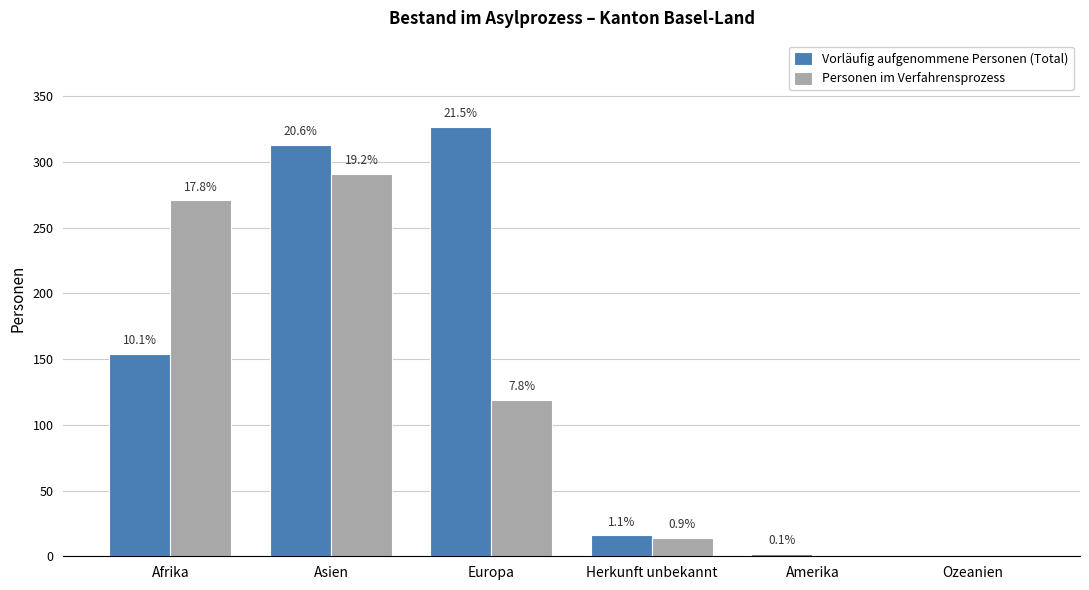

What are all the series names shown in the legend?

Vorläufig aufgenommene Personen (Total), Personen im Verfahrensprozess